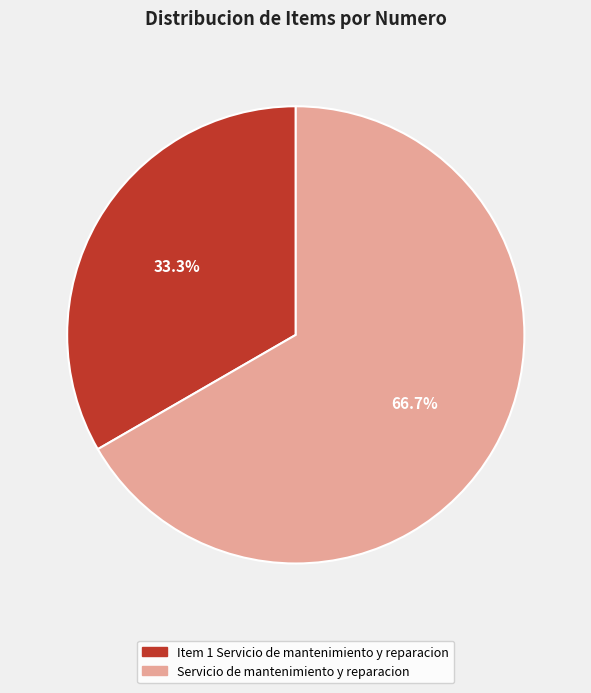

What portion of the pie excludes Item 1 Servicio de mantenimiento y reparacion?

66.7%